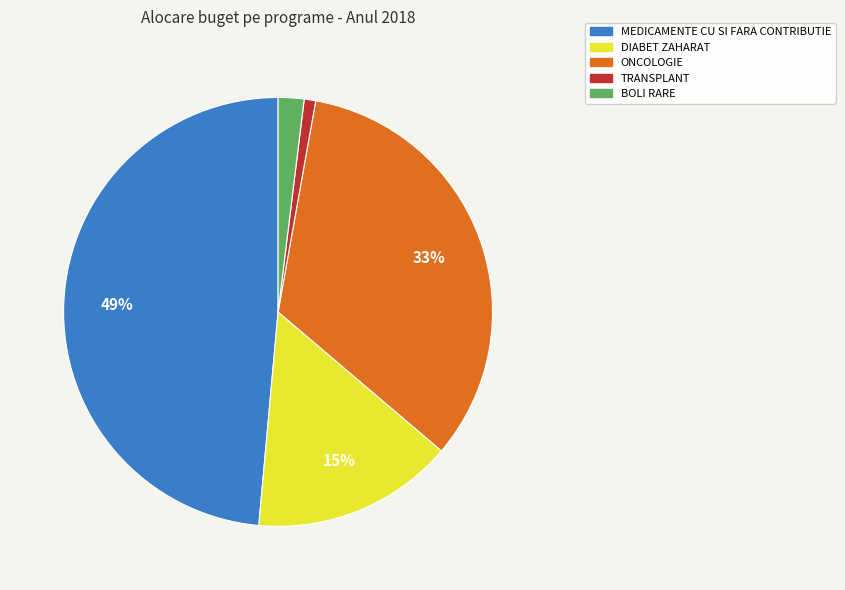

Is ONCOLOGIE the majority of the pie?

No